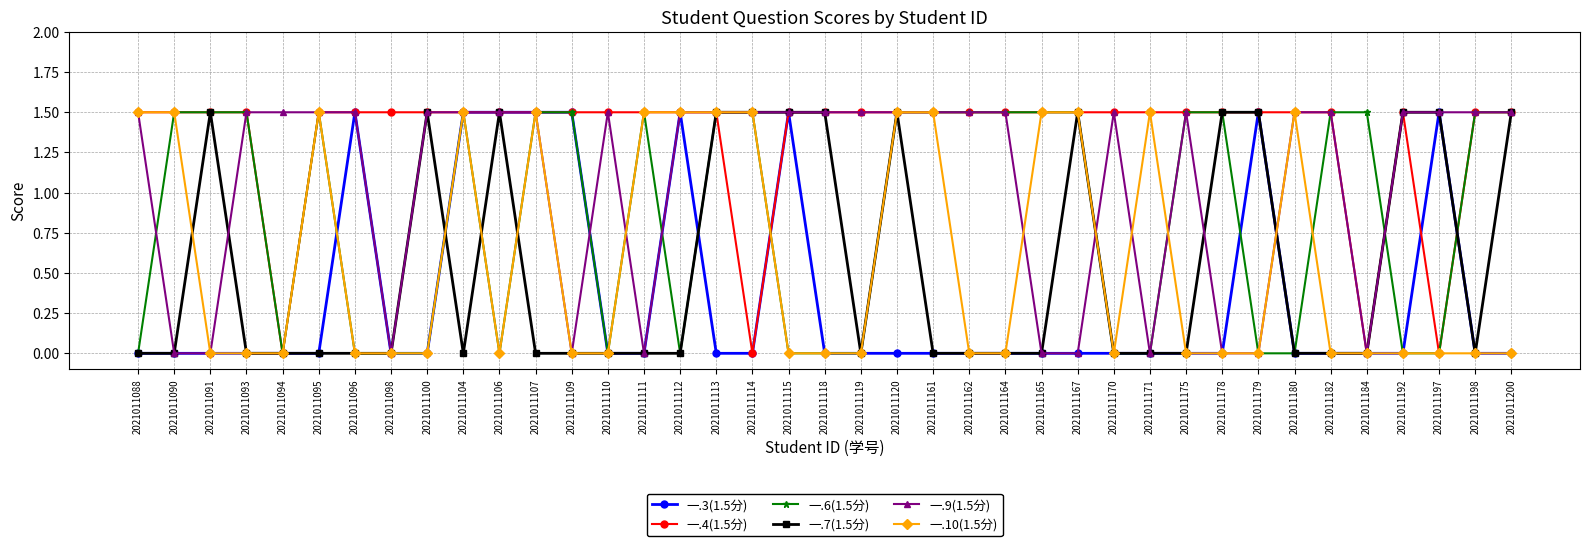

How many distinct data groups are displayed?

6